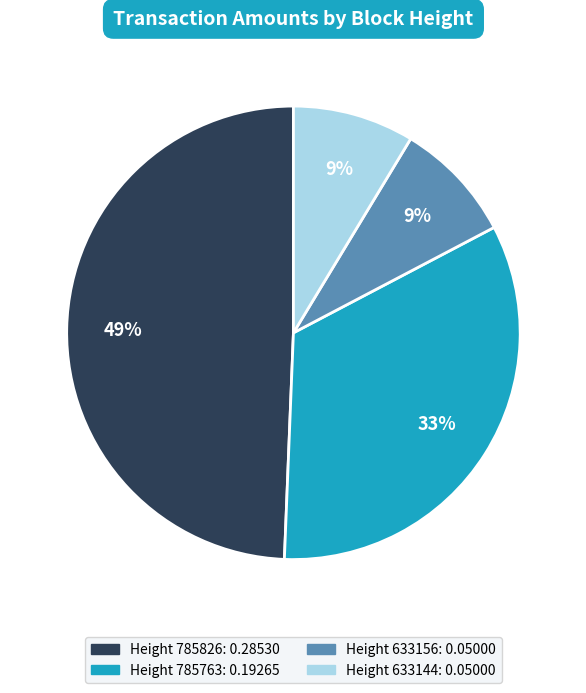

Is there a majority slice in this chart?

No